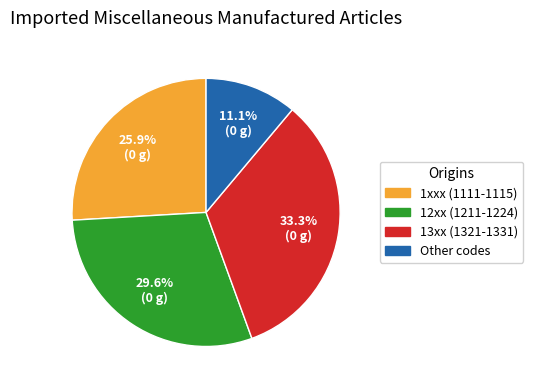

Is there any slice that represents more than half of the pie?

No